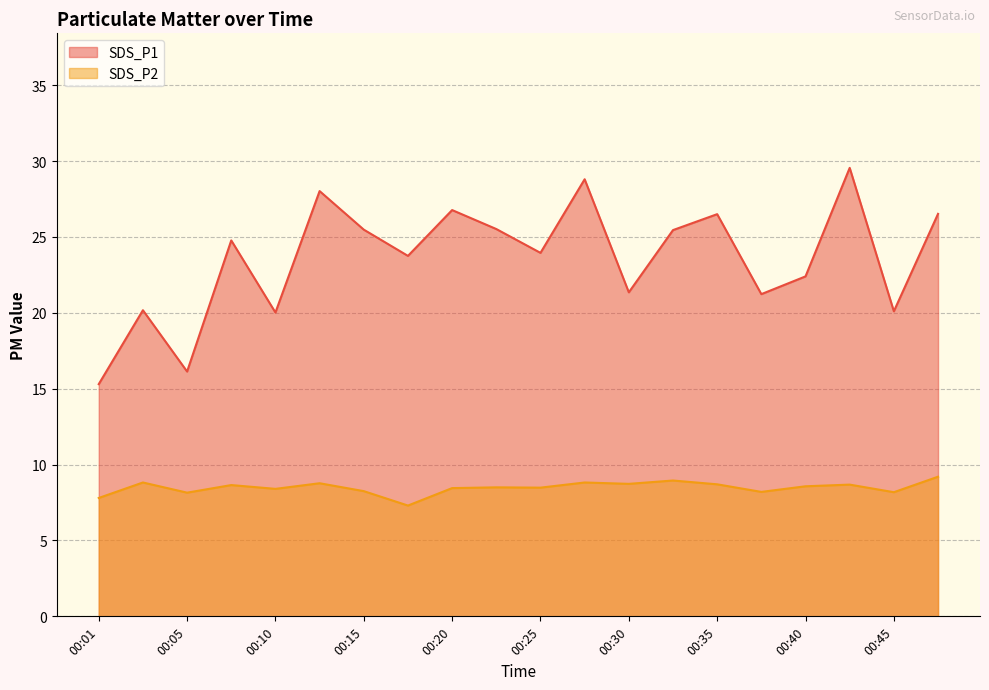

At which category is the sum across all series the highest?

00:42